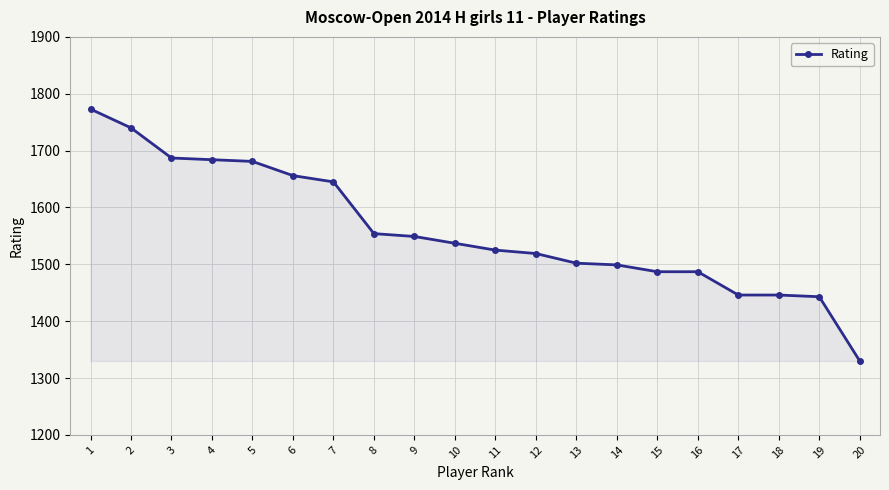

What is the sum of all values?

31190